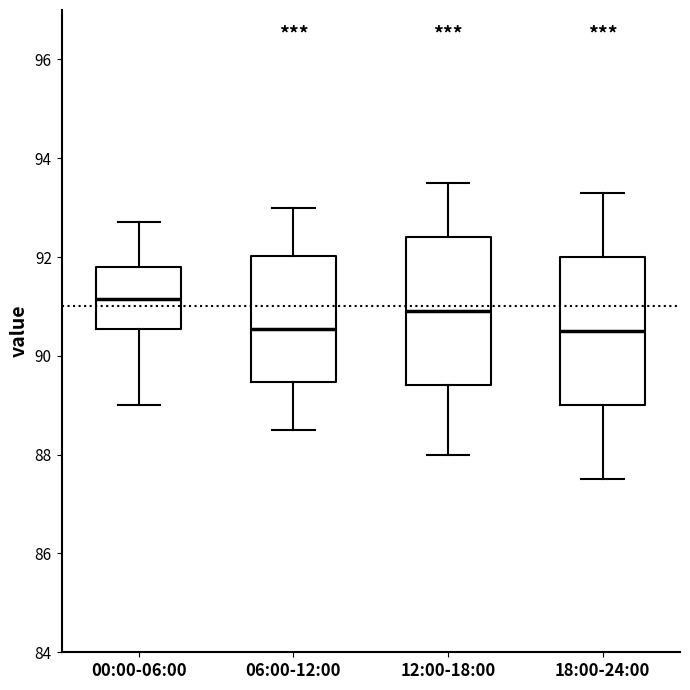

Reading left to right, transcribe this box plot: for each box, give where its median line is, the range the box spans, and where its two whiskers end, as read against the y-axis. The values are not printed on the chart, so give them approximately, as read against the axis.

00:00-06:00: median 91.2, box 90.6 to 91.8, whiskers 89.0 to 92.8
06:00-12:00: median 90.6, box 89.4 to 92.0, whiskers 88.6 to 93.0
12:00-18:00: median 91.0, box 89.4 to 92.4, whiskers 88.0 to 93.6
18:00-24:00: median 90.6, box 89.0 to 92.0, whiskers 87.6 to 93.4